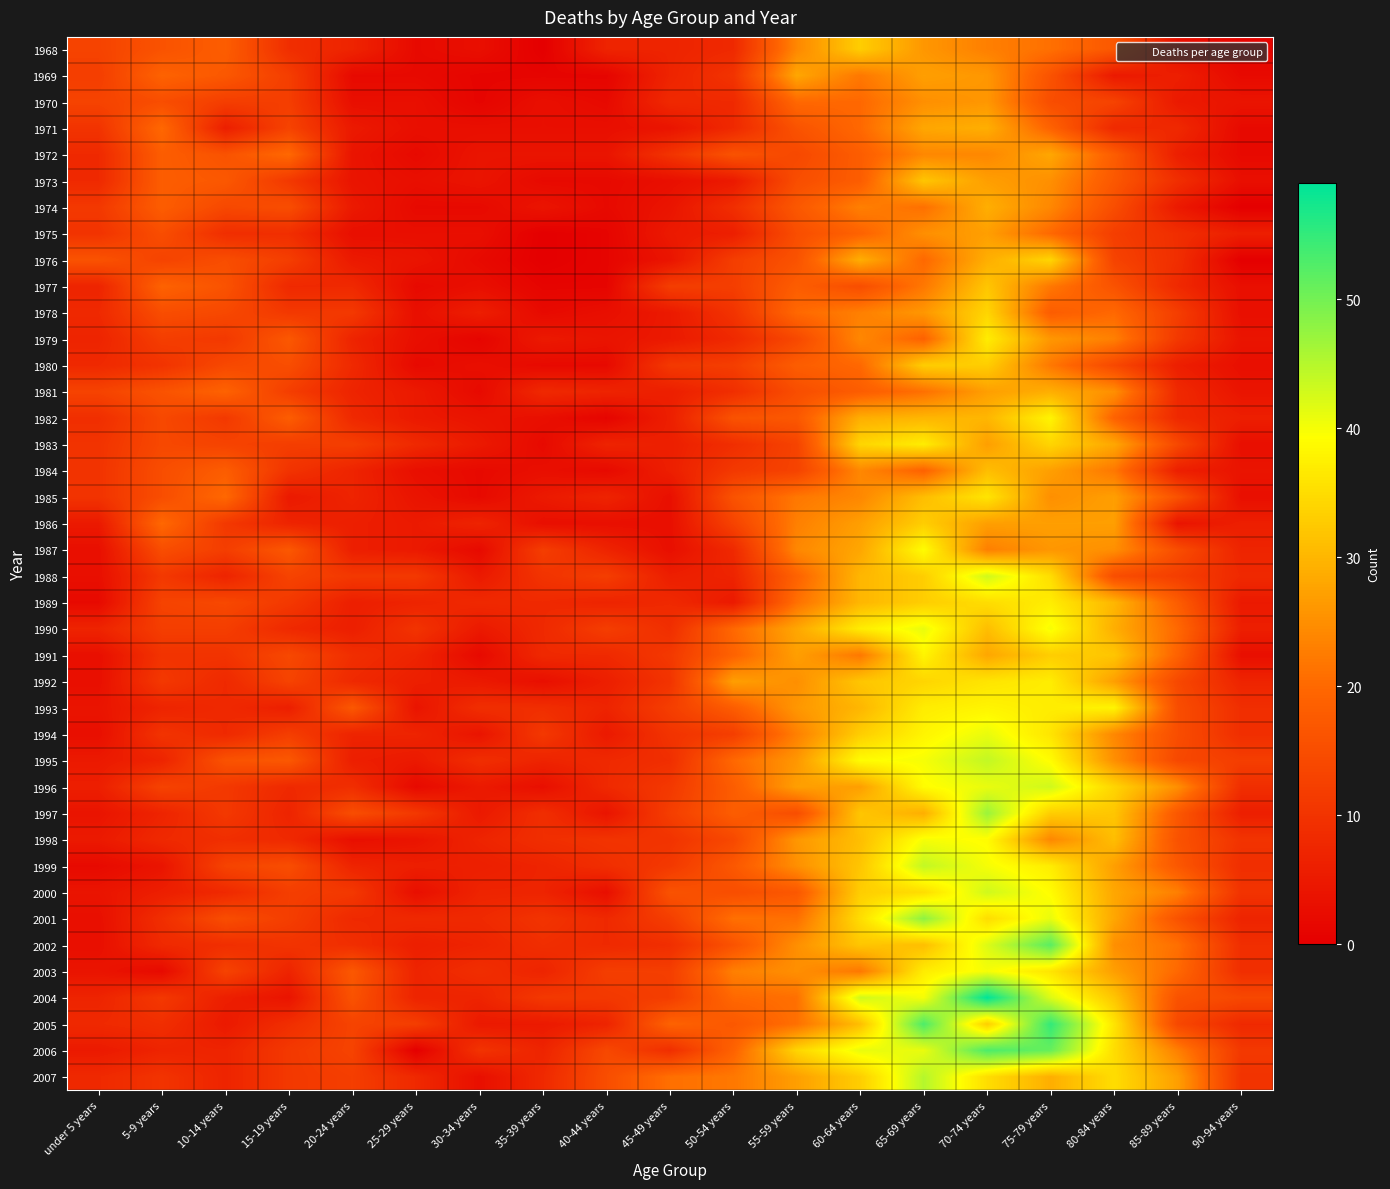

Reading right to left, list all the values displayed in this chart.

1968: 90-94 years=1	85-89 years=3	80-84 years=17	75-79 years=21	70-74 years=23	65-69 years=26	60-64 years=33	55-59 years=24	50-54 years=8	45-49 years=7	40-44 years=7	35-39 years=0	30-34 years=3	25-29 years=2	20-24 years=7	15-19 years=9	10-14 years=18	5-9 years=16	under 5 years=13
1969: 90-94 years=2	85-89 years=6	80-84 years=5	75-79 years=16	70-74 years=26	65-69 years=27	60-64 years=22	55-59 years=28	50-54 years=10	45-49 years=7	40-44 years=1	35-39 years=1	30-34 years=1	25-29 years=2	20-24 years=2	15-19 years=12	10-14 years=17	5-9 years=19	under 5 years=12
1970: 90-94 years=4	85-89 years=5	80-84 years=13	75-79 years=15	70-74 years=26	65-69 years=25	60-64 years=20	55-59 years=20	50-54 years=8	45-49 years=8	40-44 years=2	35-39 years=3	30-34 years=1	25-29 years=3	20-24 years=3	15-19 years=12	10-14 years=12	5-9 years=15	under 5 years=13
1971: 90-94 years=2	85-89 years=8	80-84 years=8	75-79 years=19	70-74 years=29	65-69 years=28	60-64 years=20	55-59 years=16	50-54 years=8	45-49 years=4	40-44 years=3	35-39 years=3	30-34 years=3	25-29 years=3	20-24 years=5	15-19 years=13	10-14 years=6	5-9 years=20	under 5 years=10
1972: 90-94 years=2	85-89 years=6	80-84 years=18	75-79 years=28	70-74 years=24	65-69 years=24	60-64 years=18	55-59 years=14	50-54 years=16	45-49 years=10	40-44 years=4	35-39 years=4	30-34 years=4	25-29 years=2	20-24 years=4	15-19 years=20	10-14 years=16	5-9 years=18	under 5 years=8
1973: 90-94 years=3	85-89 years=9	80-84 years=17	75-79 years=25	70-74 years=27	65-69 years=32	60-64 years=18	55-59 years=15	50-54 years=5	45-49 years=3	40-44 years=2	35-39 years=2	30-34 years=4	25-29 years=3	20-24 years=4	15-19 years=11	10-14 years=17	5-9 years=18	under 5 years=8
1974: 90-94 years=0	85-89 years=5	80-84 years=15	75-79 years=24	70-74 years=29	65-69 years=21	60-64 years=23	55-59 years=17	50-54 years=9	45-49 years=4	40-44 years=2	35-39 years=4	30-34 years=2	25-29 years=2	20-24 years=5	15-19 years=15	10-14 years=14	5-9 years=18	under 5 years=11
1975: 90-94 years=6	85-89 years=9	80-84 years=12	75-79 years=20	70-74 years=27	65-69 years=25	60-64 years=19	55-59 years=15	50-54 years=6	45-49 years=5	40-44 years=1	35-39 years=0	30-34 years=3	25-29 years=3	20-24 years=3	15-19 years=9	10-14 years=9	5-9 years=15	under 5 years=10
1976: 90-94 years=0	85-89 years=9	80-84 years=13	75-79 years=34	70-74 years=29	65-69 years=20	60-64 years=29	55-59 years=16	50-54 years=12	45-49 years=4	40-44 years=1	35-39 years=0	30-34 years=2	25-29 years=4	20-24 years=5	15-19 years=12	10-14 years=15	5-9 years=13	under 5 years=16
1977: 90-94 years=3	85-89 years=8	80-84 years=16	75-79 years=22	70-74 years=32	65-69 years=22	60-64 years=15	55-59 years=18	50-54 years=12	45-49 years=12	40-44 years=1	35-39 years=1	30-34 years=3	25-29 years=2	20-24 years=8	15-19 years=8	10-14 years=16	5-9 years=19	under 5 years=7
1978: 90-94 years=3	85-89 years=12	80-84 years=20	75-79 years=18	70-74 years=34	65-69 years=26	60-64 years=23	55-59 years=20	50-54 years=10	45-49 years=5	40-44 years=3	35-39 years=2	30-34 years=6	25-29 years=3	20-24 years=11	15-19 years=11	10-14 years=14	5-9 years=15	under 5 years=8
1979: 90-94 years=4	85-89 years=11	80-84 years=23	75-79 years=26	70-74 years=37	65-69 years=19	60-64 years=24	55-59 years=14	50-54 years=8	45-49 years=5	40-44 years=4	35-39 years=5	30-34 years=1	25-29 years=3	20-24 years=7	15-19 years=17	10-14 years=11	5-9 years=12	under 5 years=7
1980: 90-94 years=3	85-89 years=6	80-84 years=14	75-79 years=22	70-74 years=33	65-69 years=33	60-64 years=20	55-59 years=18	50-54 years=12	45-49 years=11	40-44 years=2	35-39 years=2	30-34 years=3	25-29 years=2	20-24 years=8	15-19 years=15	10-14 years=14	5-9 years=10	under 5 years=8
1981: 90-94 years=4	85-89 years=8	80-84 years=25	75-79 years=29	70-74 years=27	65-69 years=21	60-64 years=18	55-59 years=15	50-54 years=9	45-49 years=6	40-44 years=7	35-39 years=8	30-34 years=2	25-29 years=5	20-24 years=7	15-19 years=12	10-14 years=19	5-9 years=16	under 5 years=13
1982: 90-94 years=6	85-89 years=8	80-84 years=19	75-79 years=38	70-74 years=30	65-69 years=30	60-64 years=29	55-59 years=17	50-54 years=16	45-49 years=6	40-44 years=1	35-39 years=3	30-34 years=4	25-29 years=5	20-24 years=8	15-19 years=18	10-14 years=11	5-9 years=14	under 5 years=9
1983: 90-94 years=3	85-89 years=14	80-84 years=28	75-79 years=34	70-74 years=27	65-69 years=37	60-64 years=34	55-59 years=13	50-54 years=9	45-49 years=6	40-44 years=7	35-39 years=2	30-34 years=5	25-29 years=8	20-24 years=12	15-19 years=12	10-14 years=13	5-9 years=14	under 5 years=10
1984: 90-94 years=4	85-89 years=6	80-84 years=22	75-79 years=27	70-74 years=31	65-69 years=19	60-64 years=24	55-59 years=13	50-54 years=11	45-49 years=6	40-44 years=2	35-39 years=3	30-34 years=2	25-29 years=3	20-24 years=7	15-19 years=10	10-14 years=18	5-9 years=15	under 5 years=10
1985: 90-94 years=3	85-89 years=16	80-84 years=27	75-79 years=25	70-74 years=36	65-69 years=31	60-64 years=24	55-59 years=22	50-54 years=16	45-49 years=3	40-44 years=7	35-39 years=5	30-34 years=2	25-29 years=4	20-24 years=7	15-19 years=5	10-14 years=20	5-9 years=15	under 5 years=10
1986: 90-94 years=6	85-89 years=4	80-84 years=27	75-79 years=27	70-74 years=27	65-69 years=33	60-64 years=27	55-59 years=23	50-54 years=13	45-49 years=3	40-44 years=3	35-39 years=3	30-34 years=7	25-29 years=5	20-24 years=6	15-19 years=7	10-14 years=11	5-9 years=20	under 5 years=5
1987: 90-94 years=7	85-89 years=15	80-84 years=25	75-79 years=26	70-74 years=23	65-69 years=39	60-64 years=28	55-59 years=24	50-54 years=8	45-49 years=3	40-44 years=7	35-39 years=12	30-34 years=2	25-29 years=5	20-24 years=6	15-19 years=17	10-14 years=12	5-9 years=15	under 5 years=3
1988: 90-94 years=8	85-89 years=12	80-84 years=15	75-79 years=35	70-74 years=43	65-69 years=33	60-64 years=30	55-59 years=19	50-54 years=7	45-49 years=6	40-44 years=12	35-39 years=10	30-34 years=5	25-29 years=11	20-24 years=11	15-19 years=13	10-14 years=7	5-9 years=11	under 5 years=3
1989: 90-94 years=5	85-89 years=18	80-84 years=30	75-79 years=37	70-74 years=35	65-69 years=33	60-64 years=30	55-59 years=21	50-54 years=5	45-49 years=8	40-44 years=7	35-39 years=8	30-34 years=8	25-29 years=7	20-24 years=6	15-19 years=11	10-14 years=14	5-9 years=13	under 5 years=2
1990: 90-94 years=6	85-89 years=20	80-84 years=29	75-79 years=40	70-74 years=31	65-69 years=41	60-64 years=37	55-59 years=28	50-54 years=20	45-49 years=9	40-44 years=12	35-39 years=8	30-34 years=5	25-29 years=10	20-24 years=6	15-19 years=8	10-14 years=12	5-9 years=12	under 5 years=7
1991: 90-94 years=3	85-89 years=19	80-84 years=32	75-79 years=33	70-74 years=28	65-69 years=38	60-64 years=22	55-59 years=27	50-54 years=19	45-49 years=11	40-44 years=8	35-39 years=8	30-34 years=2	25-29 years=7	20-24 years=9	15-19 years=14	10-14 years=10	5-9 years=10	under 5 years=3
1992: 90-94 years=7	85-89 years=14	80-84 years=27	75-79 years=37	70-74 years=36	65-69 years=34	60-64 years=32	55-59 years=25	50-54 years=27	45-49 years=10	40-44 years=6	35-39 years=3	30-34 years=5	25-29 years=6	20-24 years=8	15-19 years=13	10-14 years=8	5-9 years=11	under 5 years=3
1993: 90-94 years=9	85-89 years=15	80-84 years=38	75-79 years=37	70-74 years=38	65-69 years=37	60-64 years=30	55-59 years=26	50-54 years=18	45-49 years=12	40-44 years=7	35-39 years=9	30-34 years=9	25-29 years=4	20-24 years=17	15-19 years=6	10-14 years=8	5-9 years=7	under 5 years=4
1994: 90-94 years=9	85-89 years=15	80-84 years=24	75-79 years=36	70-74 years=41	65-69 years=38	60-64 years=33	55-59 years=23	50-54 years=12	45-49 years=10	40-44 years=5	35-39 years=11	30-34 years=4	25-29 years=7	20-24 years=7	15-19 years=12	10-14 years=8	5-9 years=10	under 5 years=3
1995: 90-94 years=12	85-89 years=14	80-84 years=25	75-79 years=39	70-74 years=44	65-69 years=40	60-64 years=39	55-59 years=26	50-54 years=20	45-49 years=9	40-44 years=8	35-39 years=7	30-34 years=9	25-29 years=5	20-24 years=6	15-19 years=17	10-14 years=16	5-9 years=7	under 5 years=5
1996: 90-94 years=9	85-89 years=25	80-84 years=34	75-79 years=43	70-74 years=41	65-69 years=39	60-64 years=27	55-59 years=27	50-54 years=18	45-49 years=11	40-44 years=8	35-39 years=3	30-34 years=5	25-29 years=2	20-24 years=9	15-19 years=8	10-14 years=11	5-9 years=13	under 5 years=6
1997: 90-94 years=6	85-89 years=17	80-84 years=32	75-79 years=33	70-74 years=47	65-69 years=29	60-64 years=32	55-59 years=15	50-54 years=18	45-49 years=12	40-44 years=4	35-39 years=9	30-34 years=5	25-29 years=11	20-24 years=15	15-19 years=7	10-14 years=11	5-9 years=7	under 5 years=4
1998: 90-94 years=10	85-89 years=16	80-84 years=31	75-79 years=24	70-74 years=39	65-69 years=40	60-64 years=31	55-59 years=26	50-54 years=14	45-49 years=10	40-44 years=10	35-39 years=9	30-34 years=7	25-29 years=4	20-24 years=3	15-19 years=8	10-14 years=9	5-9 years=8	under 5 years=5
1999: 90-94 years=9	85-89 years=17	80-84 years=27	75-79 years=37	70-74 years=40	65-69 years=44	60-64 years=32	55-59 years=25	50-54 years=17	45-49 years=11	40-44 years=9	35-39 years=7	30-34 years=6	25-29 years=6	20-24 years=7	15-19 years=15	10-14 years=13	5-9 years=4	under 5 years=2
2000: 90-94 years=10	85-89 years=23	80-84 years=28	75-79 years=39	70-74 years=43	65-69 years=35	60-64 years=33	55-59 years=17	50-54 years=15	45-49 years=16	40-44 years=3	35-39 years=7	30-34 years=7	25-29 years=3	20-24 years=11	15-19 years=12	10-14 years=8	5-9 years=6	under 5 years=4
2001: 90-94 years=7	85-89 years=16	80-84 years=28	75-79 years=41	70-74 years=35	65-69 years=48	60-64 years=35	55-59 years=21	50-54 years=21	45-49 years=12	40-44 years=8	35-39 years=10	30-34 years=8	25-29 years=8	20-24 years=8	15-19 years=12	10-14 years=15	5-9 years=9	under 5 years=3
2002: 90-94 years=9	85-89 years=21	80-84 years=25	75-79 years=52	70-74 years=42	65-69 years=31	60-64 years=32	55-59 years=25	50-54 years=16	45-49 years=9	40-44 years=8	35-39 years=9	30-34 years=7	25-29 years=6	20-24 years=9	15-19 years=10	10-14 years=9	5-9 years=8	under 5 years=3
2003: 90-94 years=9	85-89 years=20	80-84 years=27	75-79 years=36	70-74 years=40	65-69 years=37	60-64 years=22	55-59 years=25	50-54 years=23	45-49 years=12	40-44 years=12	35-39 years=7	30-34 years=9	25-29 years=7	20-24 years=17	15-19 years=7	10-14 years=13	5-9 years=2	under 5 years=4
2004: 90-94 years=14	85-89 years=16	80-84 years=32	75-79 years=42	70-74 years=59	65-69 years=40	60-64 years=43	55-59 years=21	50-54 years=20	45-49 years=12	40-44 years=11	35-39 years=11	30-34 years=7	25-29 years=7	20-24 years=16	15-19 years=4	10-14 years=6	5-9 years=11	under 5 years=7
2005: 90-94 years=8	85-89 years=14	80-84 years=36	75-79 years=55	70-74 years=33	65-69 years=53	60-64 years=31	55-59 years=21	50-54 years=17	45-49 years=19	40-44 years=7	35-39 years=5	30-34 years=5	25-29 years=12	20-24 years=13	15-19 years=9	10-14 years=5	5-9 years=9	under 5 years=8
2006: 90-94 years=11	85-89 years=23	80-84 years=35	75-79 years=51	70-74 years=53	65-69 years=41	60-64 years=41	55-59 years=34	50-54 years=19	45-49 years=9	40-44 years=14	35-39 years=7	30-34 years=10	25-29 years=0	20-24 years=13	15-19 years=11	10-14 years=7	5-9 years=7	under 5 years=5
2007: 90-94 years=10	85-89 years=27	80-84 years=35	75-79 years=29	70-74 years=35	65-69 years=45	60-64 years=33	55-59 years=27	50-54 years=22	45-49 years=21	40-44 years=15	35-39 years=8	30-34 years=3	25-29 years=8	20-24 years=12	15-19 years=11	10-14 years=7	5-9 years=10	under 5 years=8